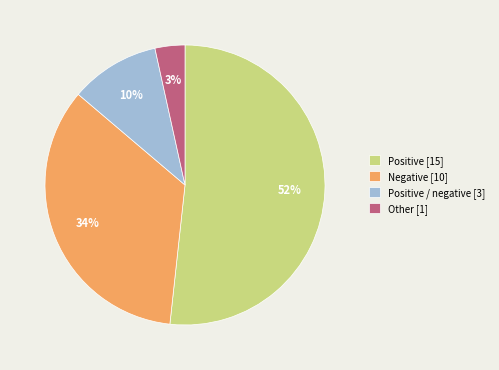

The Other [1] slice represents 3% of the pie. True or false?

True